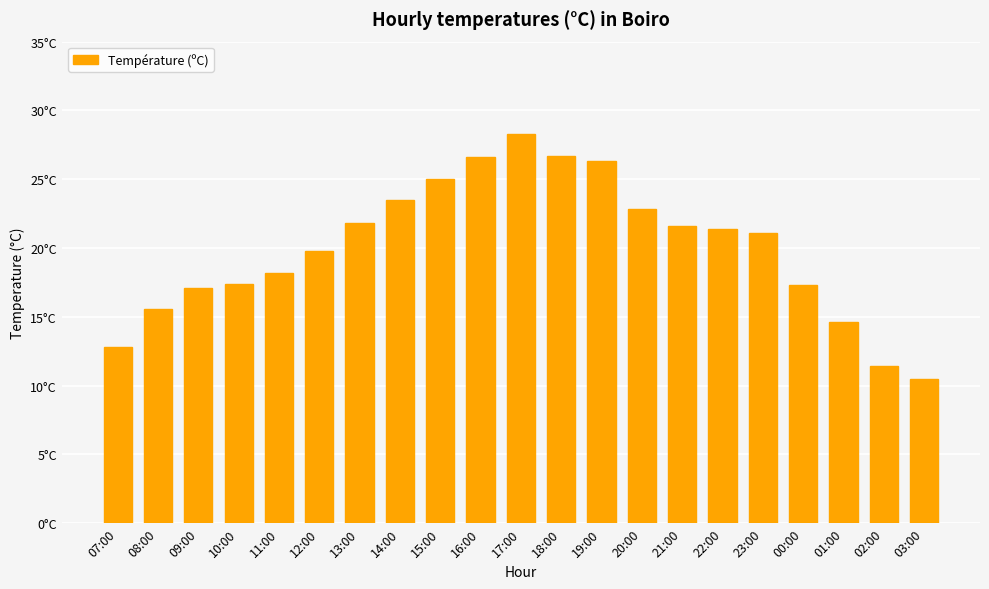

What is the difference between the values at 19:00 and 17:00?

2.0